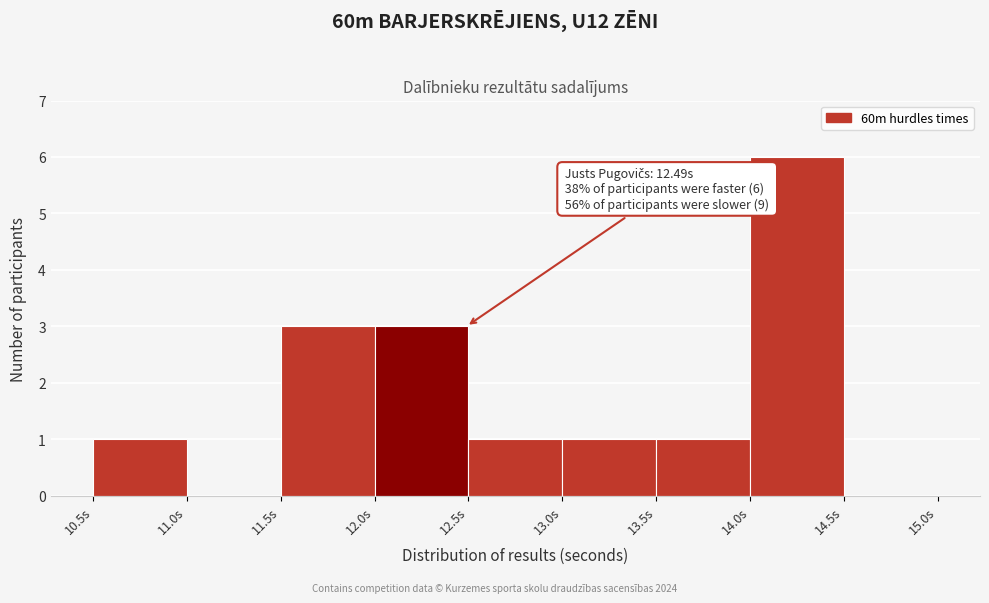

Which range on the x-axis has the tallest bar?

14.0 to 14.5